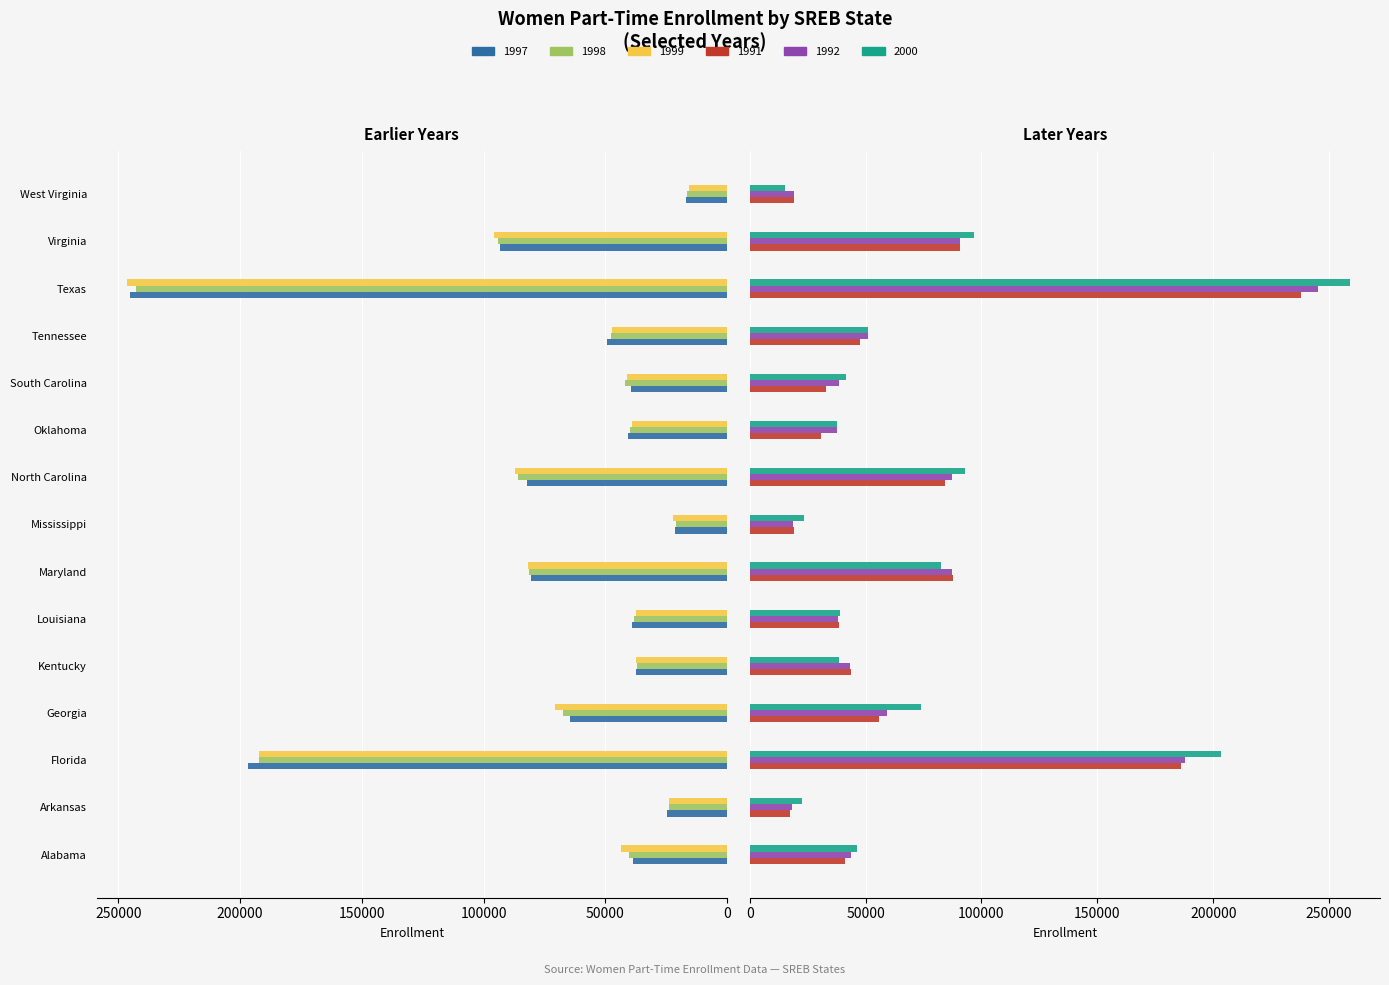

What is the difference between the 1998 values at Texas and Mississippi?

221627